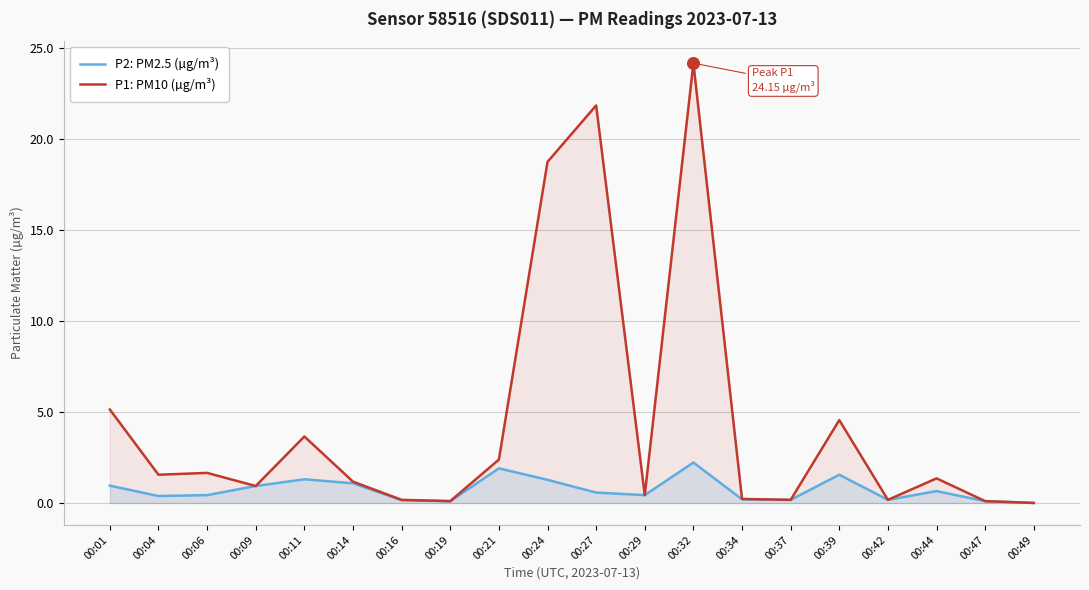

What is the total value across all series at 00:06?

2.1